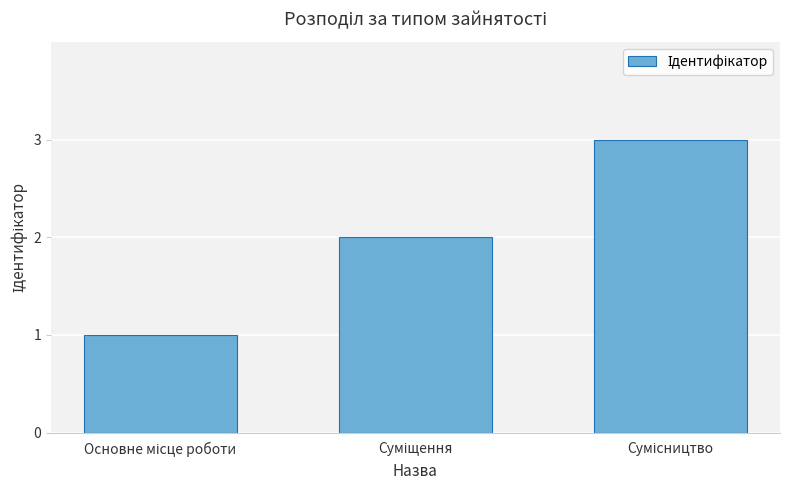

What is the maximum value shown in the chart?

3